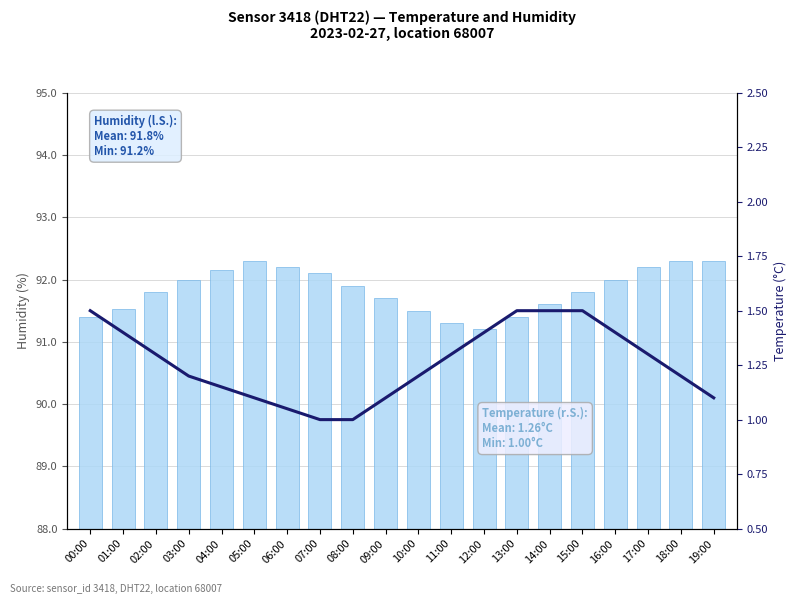

Between 02:00 and 09:00, which series saw the biggest shift?

temperature